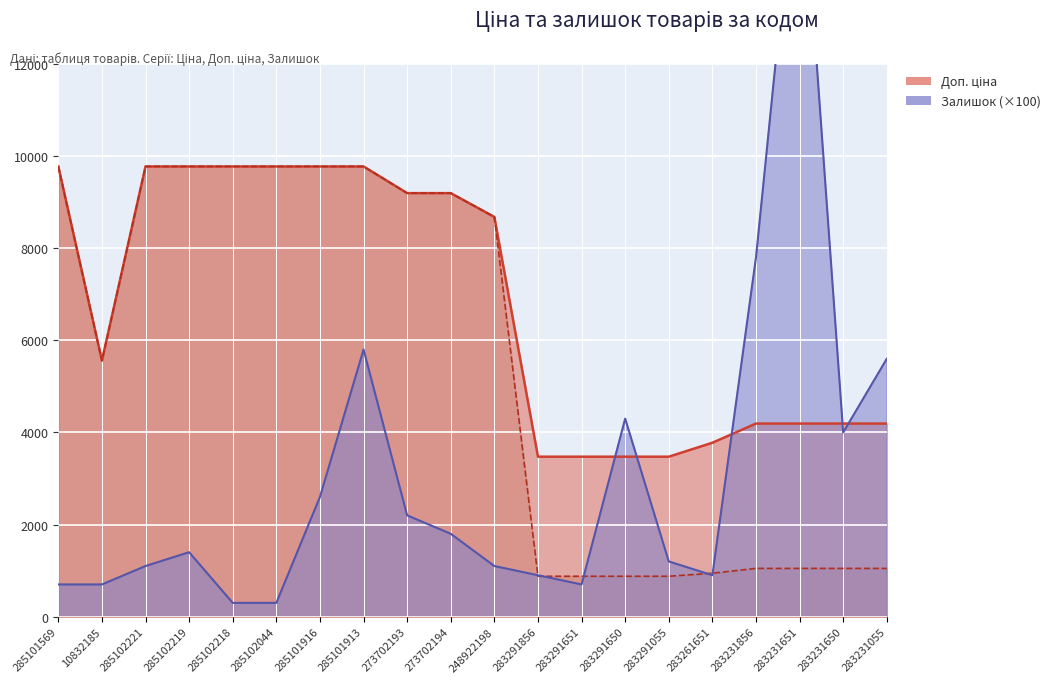

Is it true that Ціна equals 9775.5 at 285101913?

True